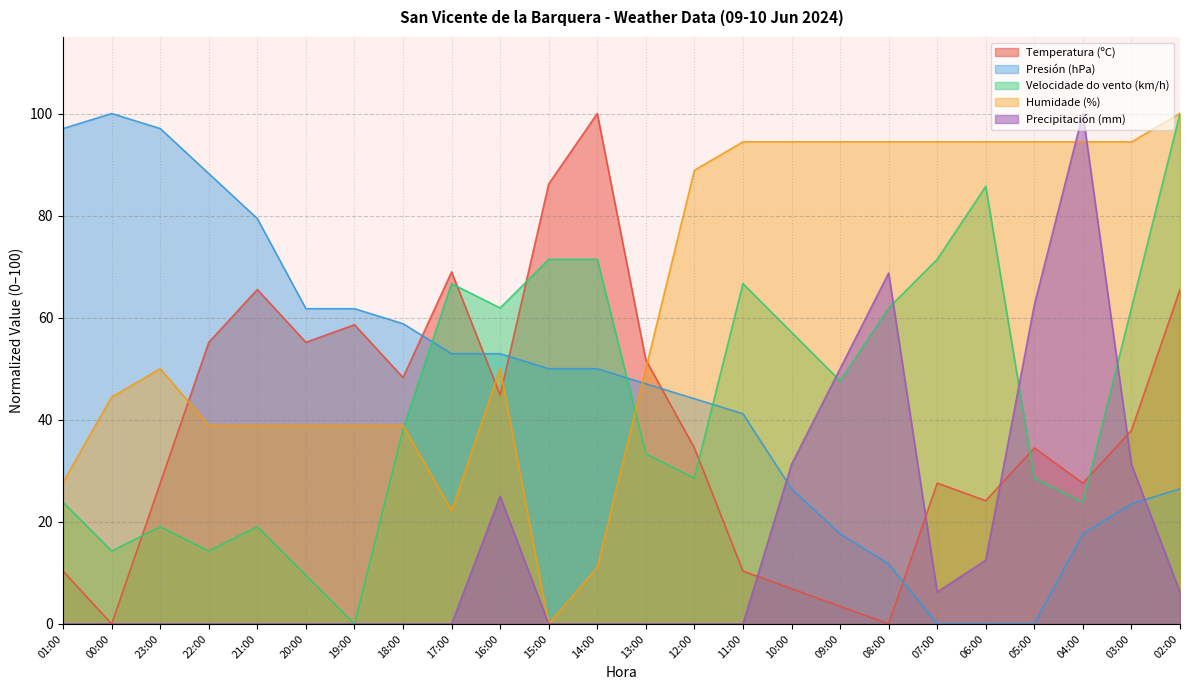

Is it true that Velocidade do vento (km/h) equals 66.7 at 17:00?

True